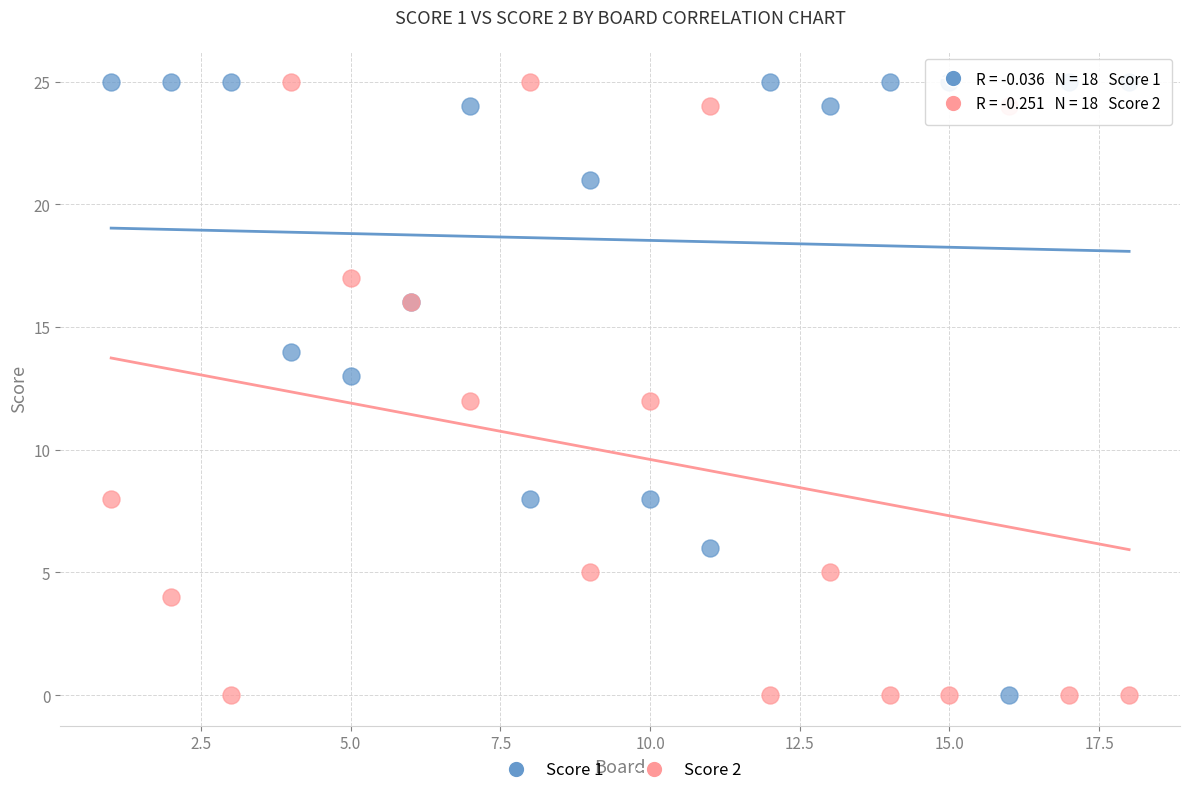

What is the X range (max minus min) for the scatter plot?

17